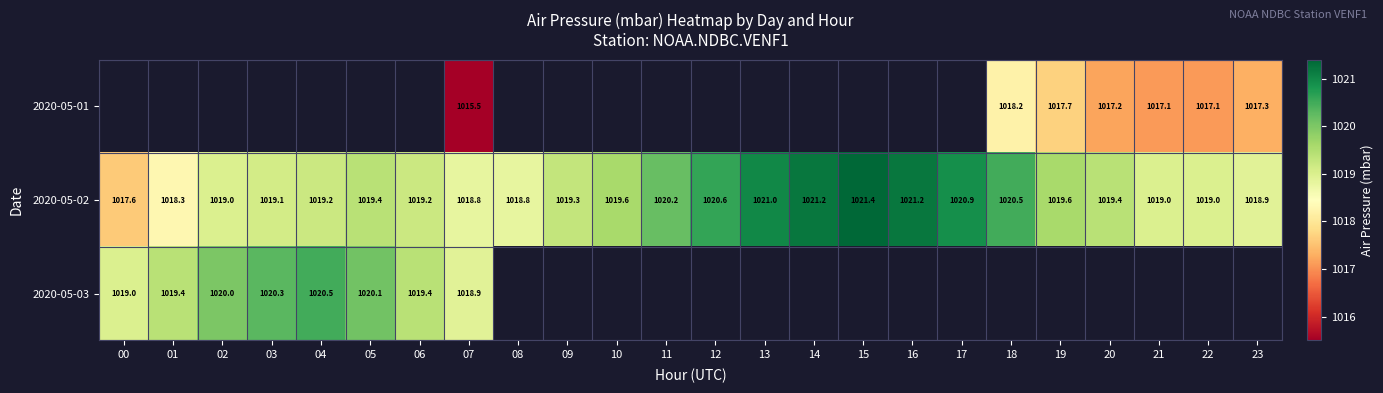

What is the greatest value displayed?

1021.4